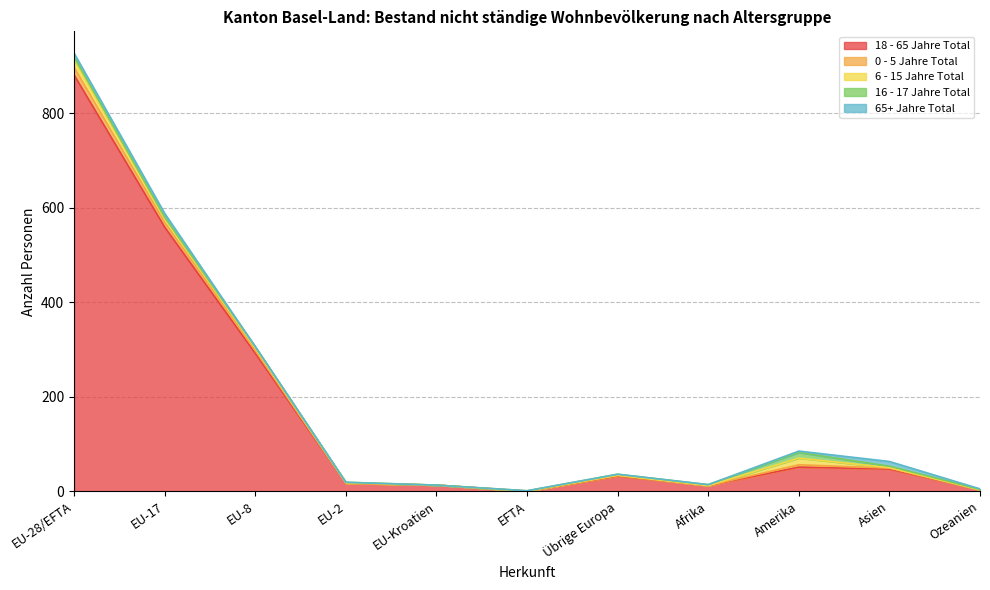

The 16 - 17 Jahre Total series shows 3 at Asien. True or false?

True